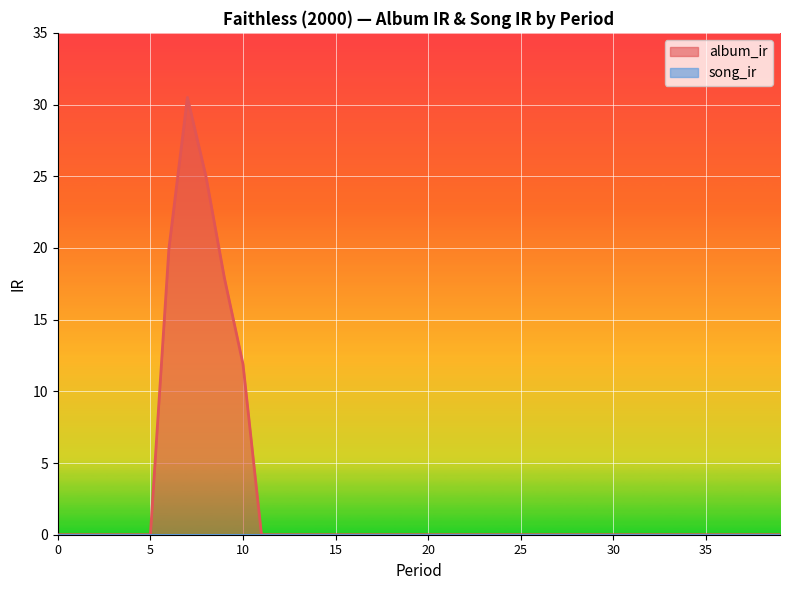

True or false: the data has more than 2 interior local peaks.

False